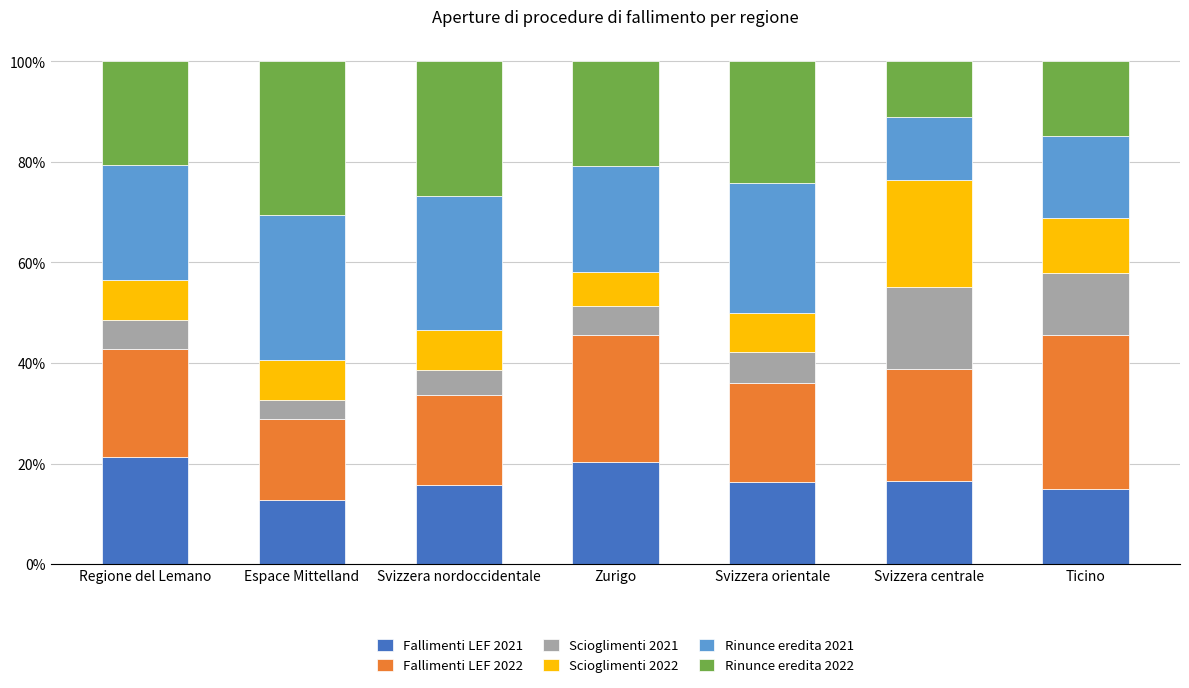

Is it true that Fallimenti LEF 2021 equals 7.5 at Svizzera centrale?

False